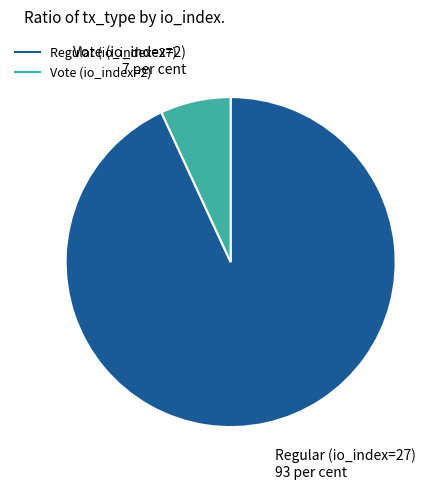

Which category has the smallest portion of the pie?

Vote (io_index=2)